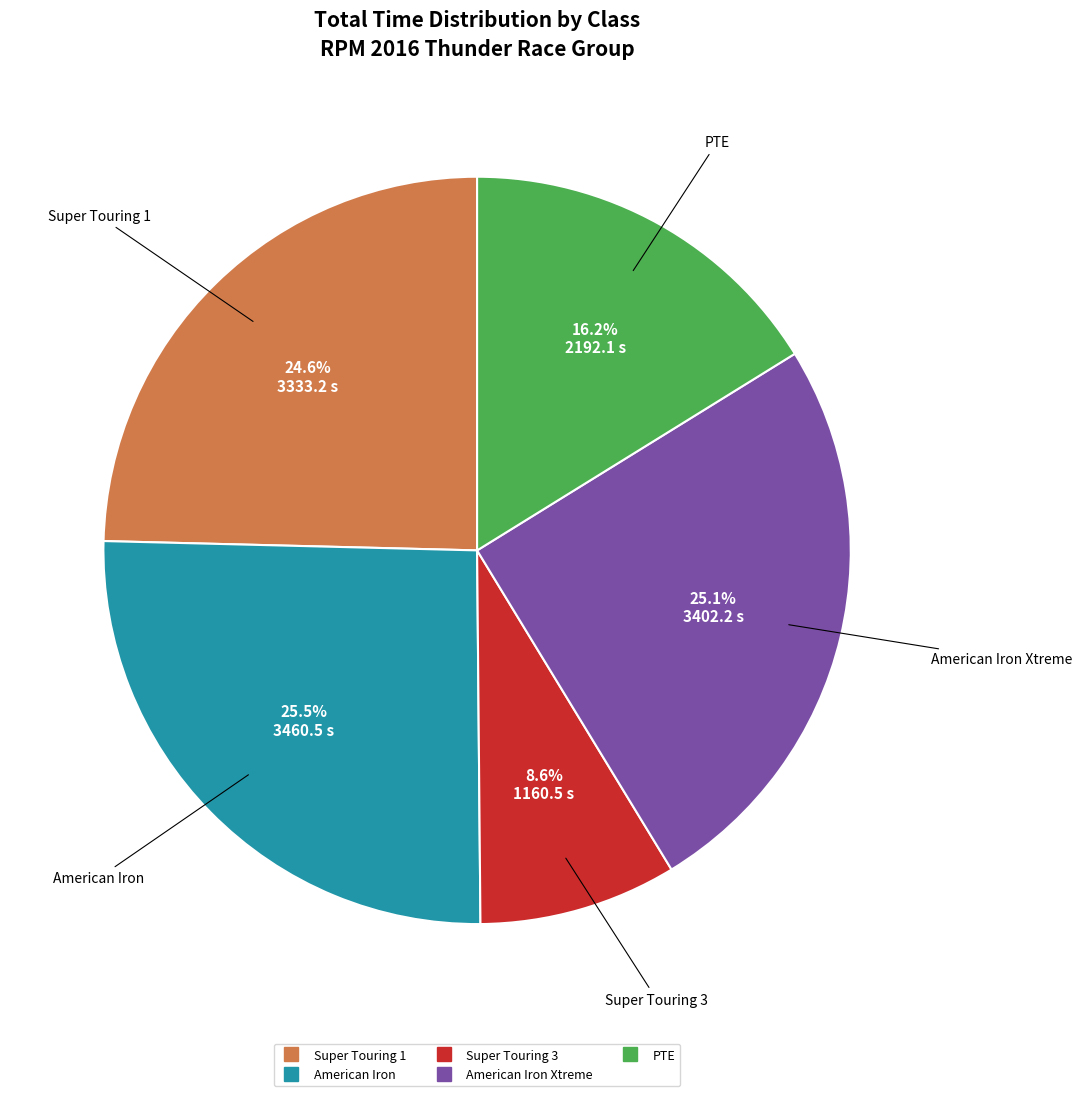

How many slices are in this pie chart?

5